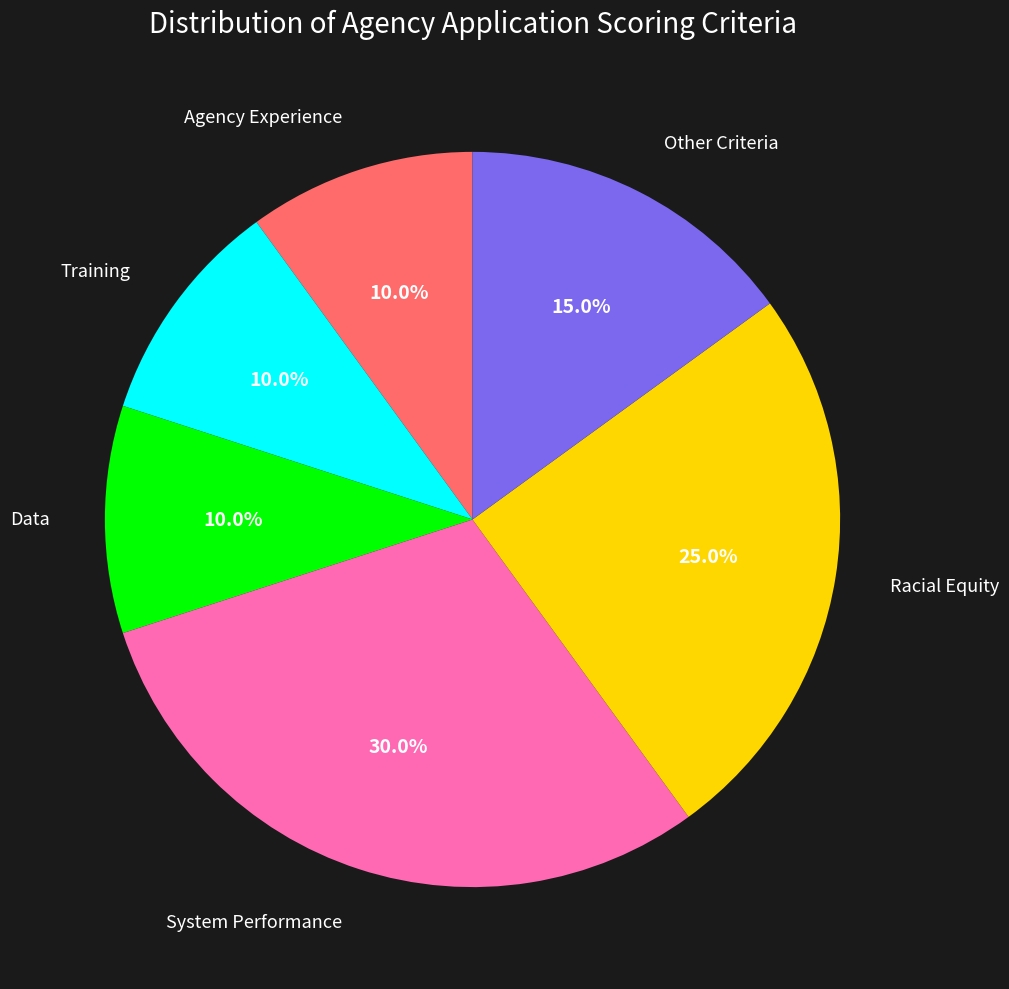

To the nearest percent, what is the difference between the Training and Other Criteria slice percentages?

5%